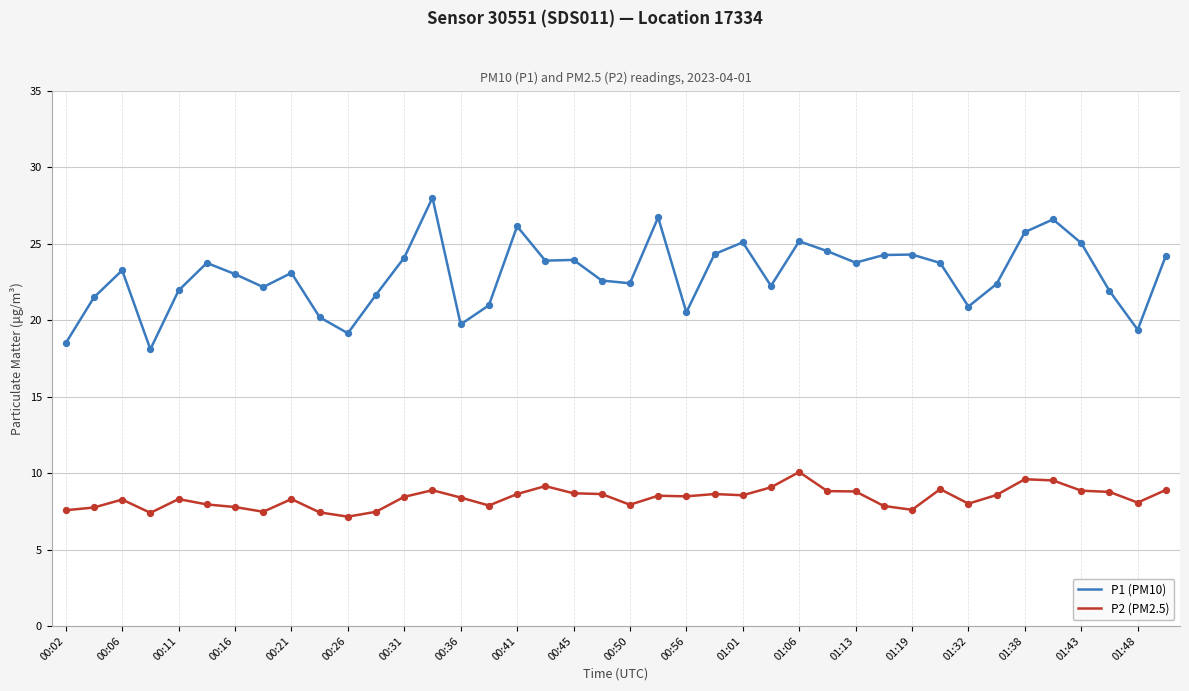

Which series has the largest total across all categories?

P1 (PM10)